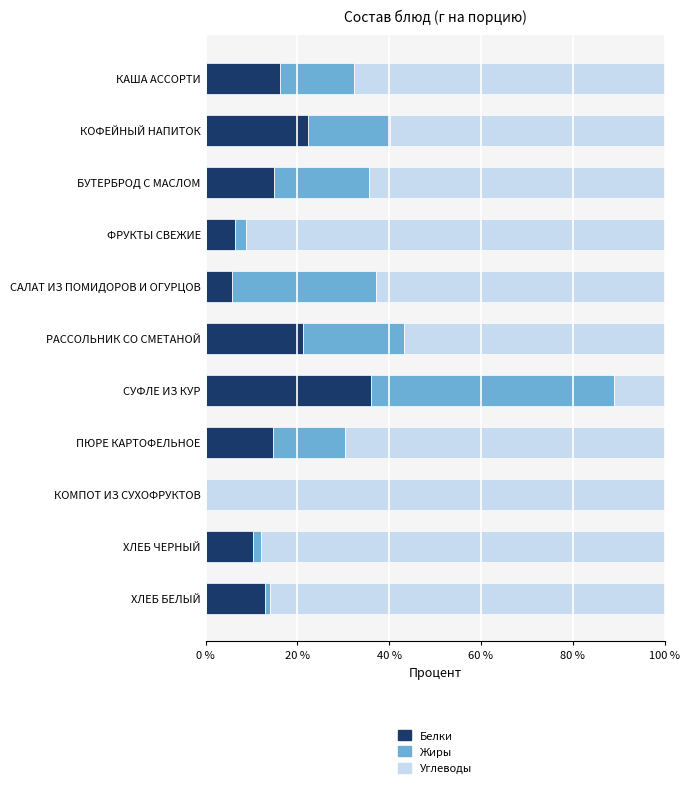

What is the total value across all series at ПЮРЕ КАРТОФЕЛЬНОЕ?

100.0